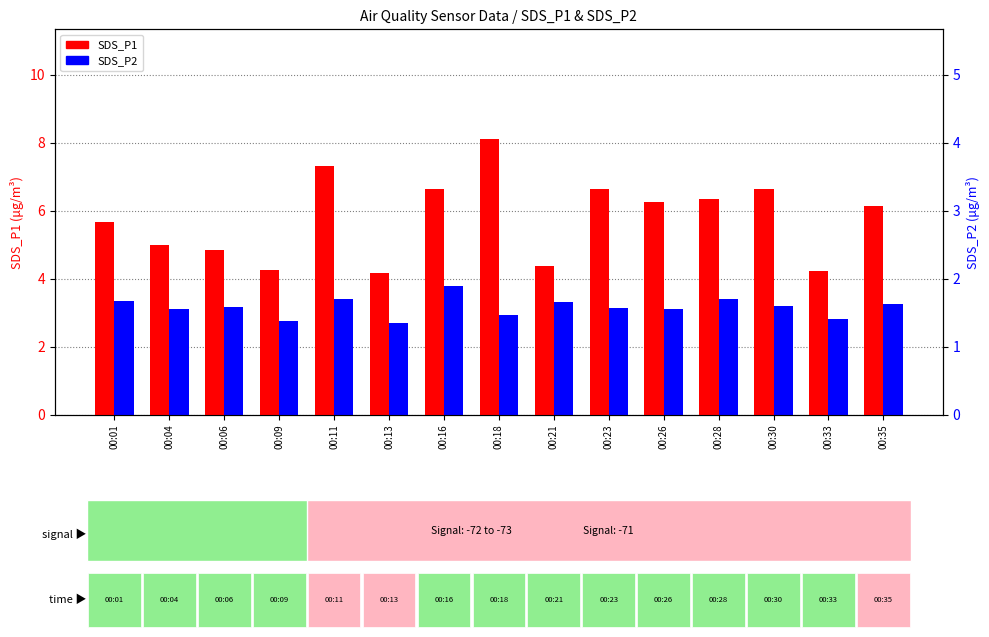

What are all the series names shown in the legend?

SDS_P1, SDS_P2